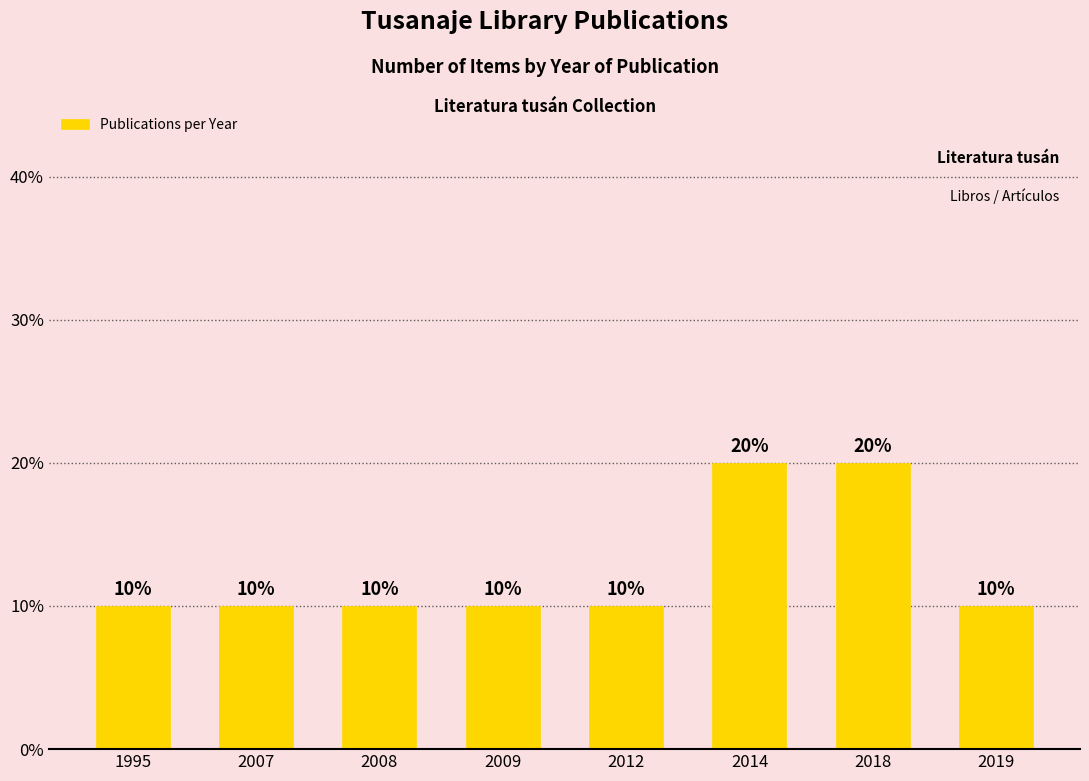

Reading left to right, list all the values displayed in this chart.

10	10	10	10	10	20	20	10